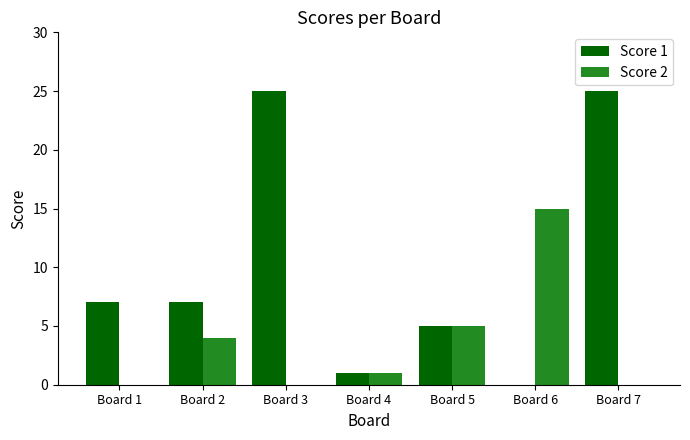

Count the number of data series in this chart.

2